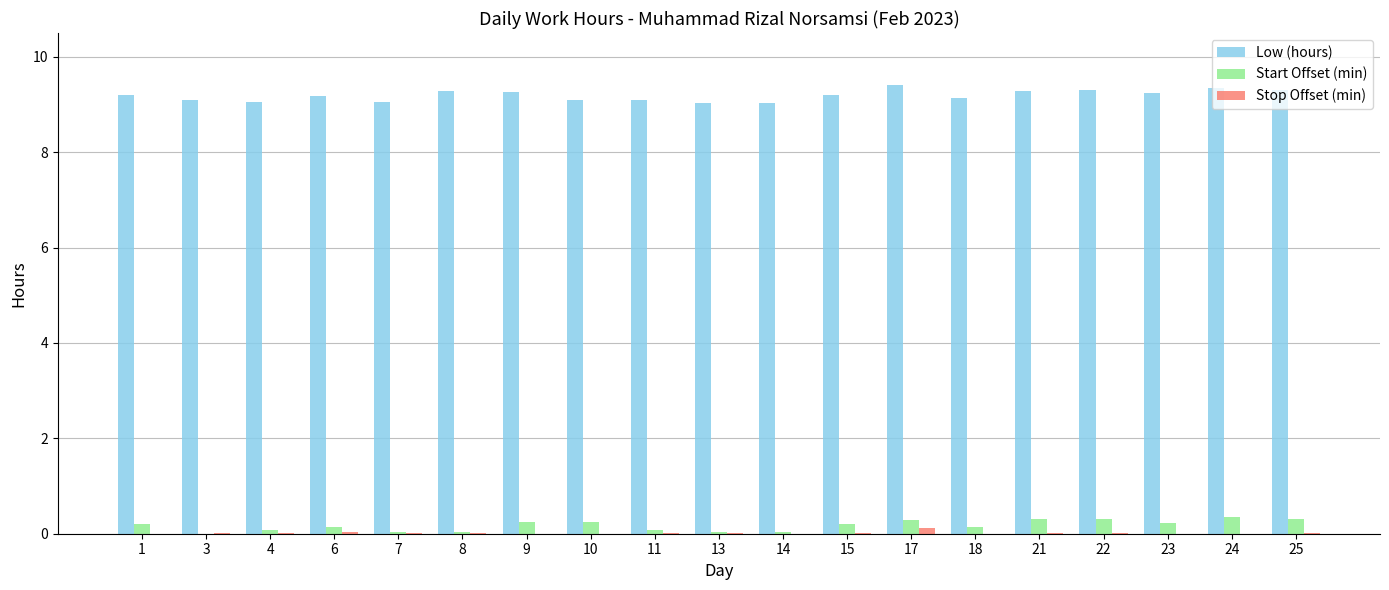

Is it true that Start Offset (min) equals 0.1 at 4?

True